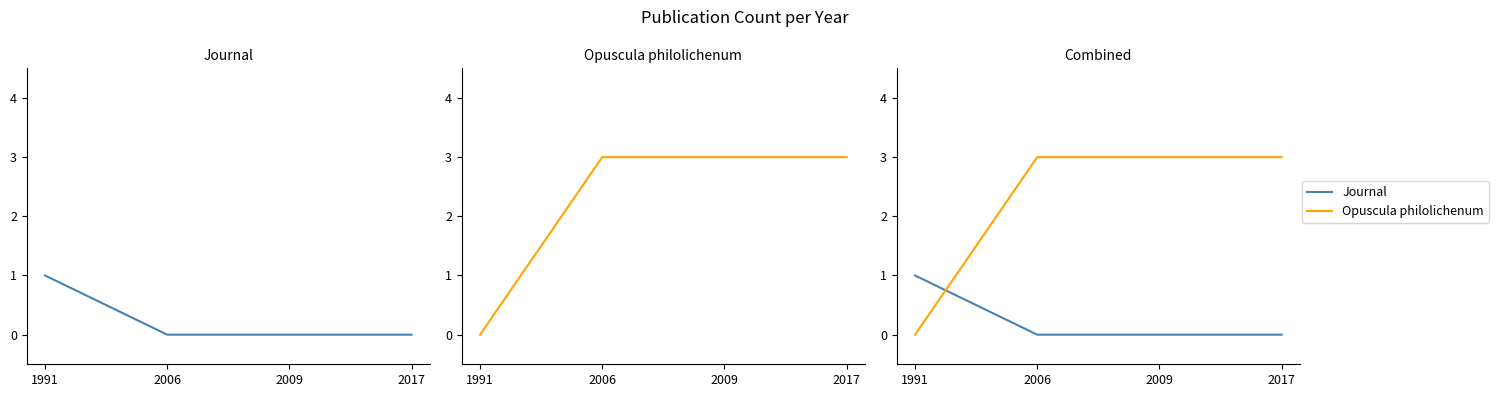

The Opuscula philolichenum series shows 3 at 2006. True or false?

True